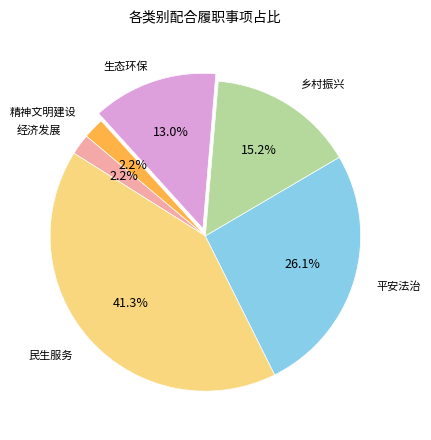

Is the sum of 平安法治 and 经济发展 greater than half?

No